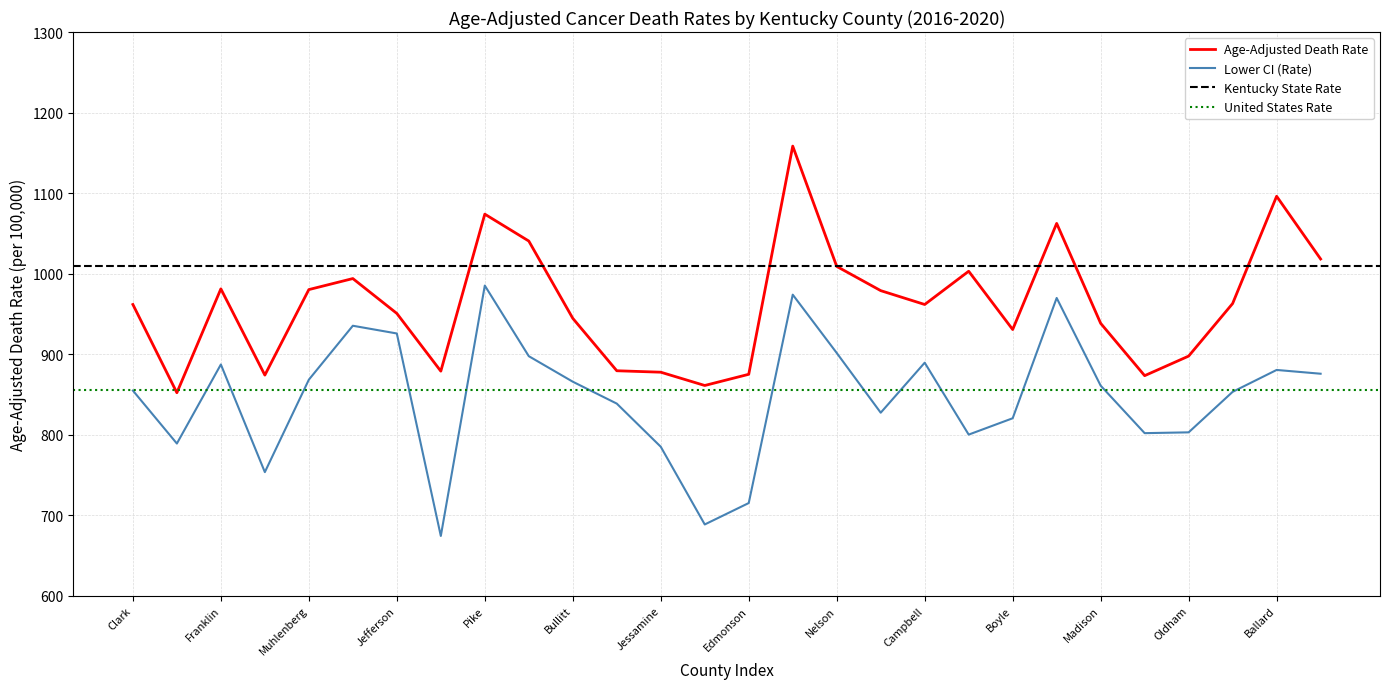

What is the difference between the maximum and minimum values in the Age-Adjusted Death Rate series?

306.3